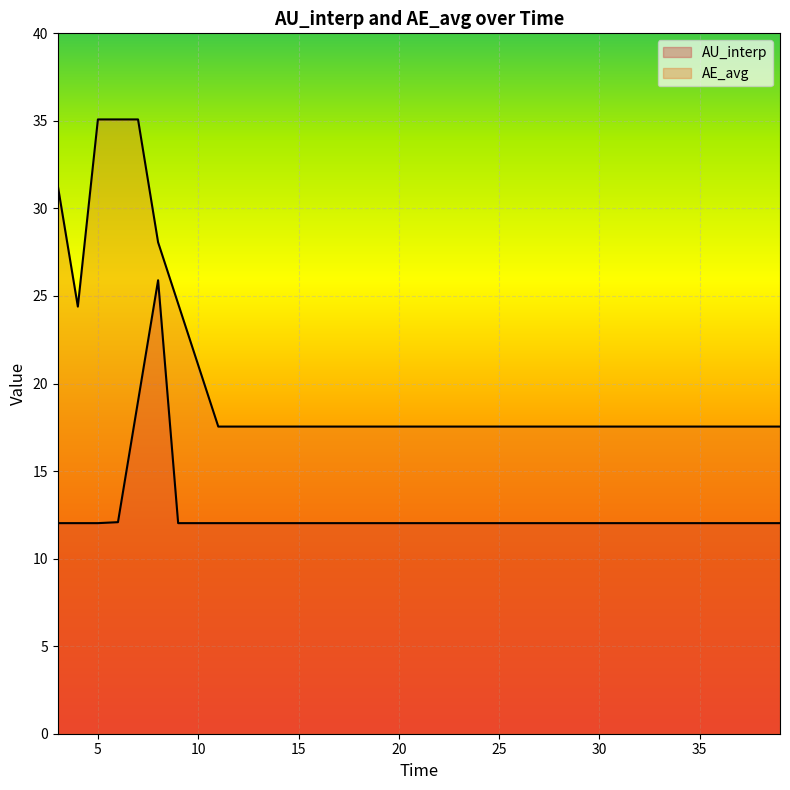

True or false: AE_avg and AU_interp intersect in this chart.

False